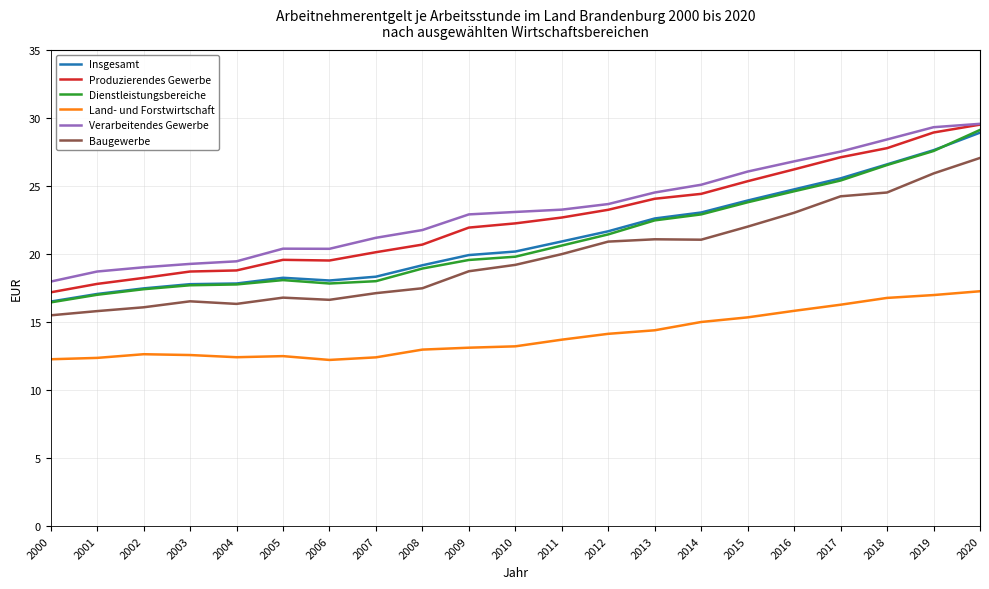

What is the maximum value for Verarbeitendes Gewerbe?

29.6